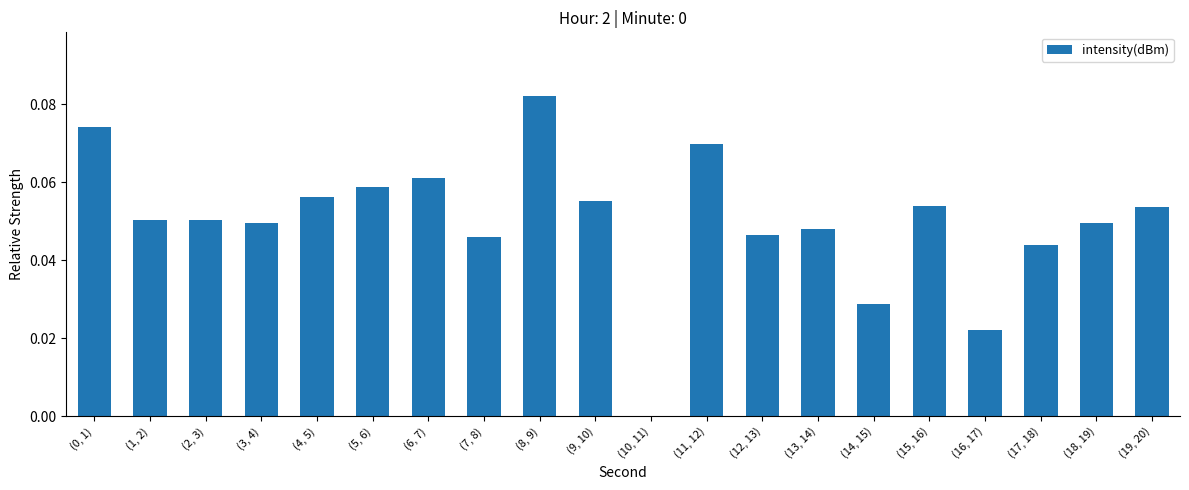

What is the sum of all values?

1.0